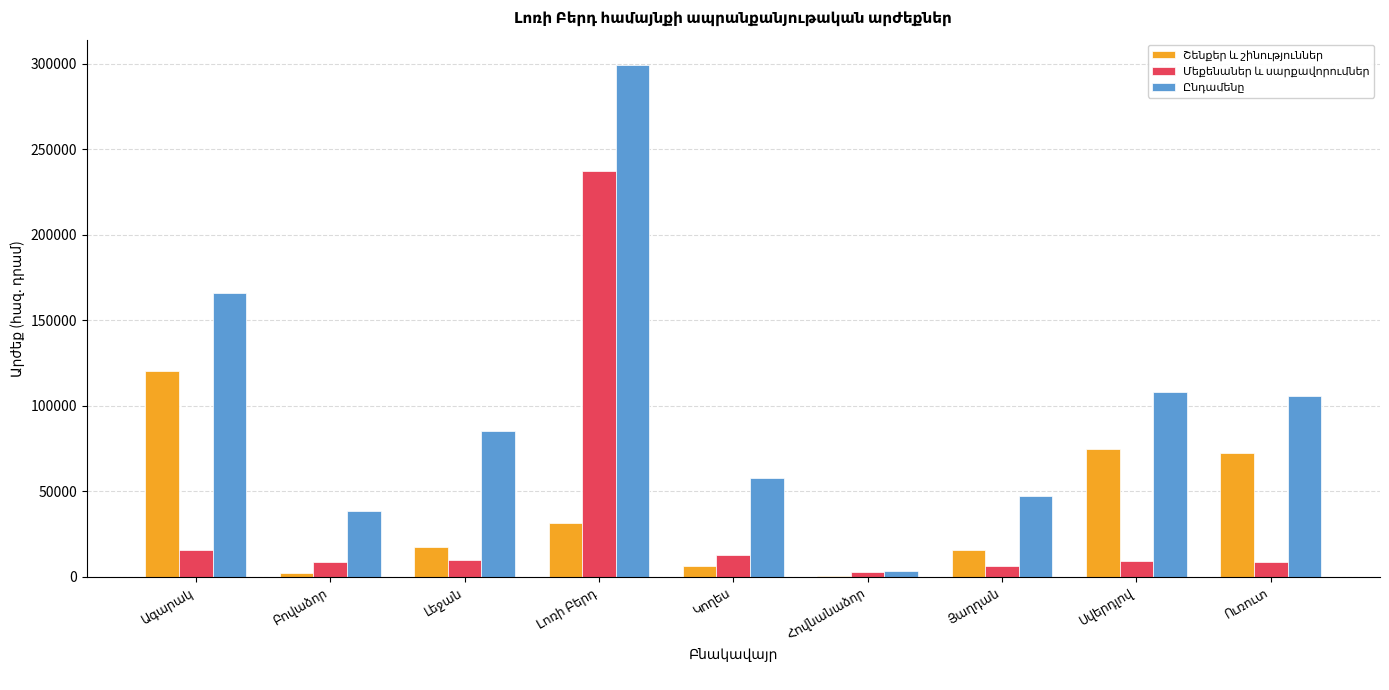

What is the maximum value shown in the chart?

298996.0